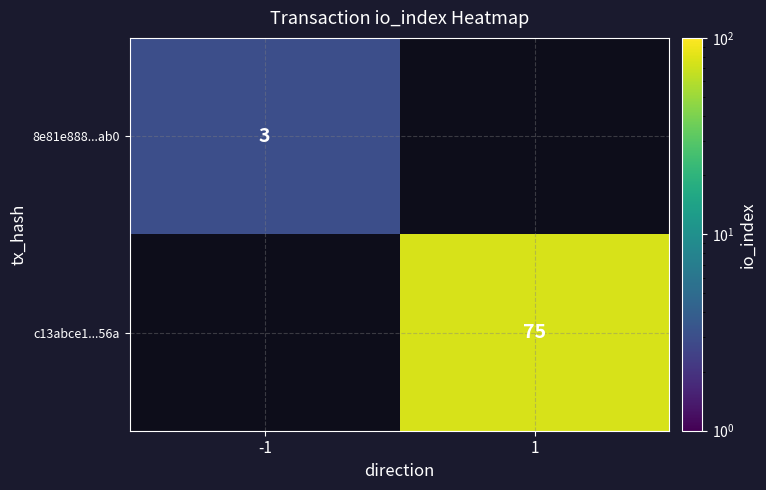

The c13abce1...56a series shows 132 at 1. True or false?

False